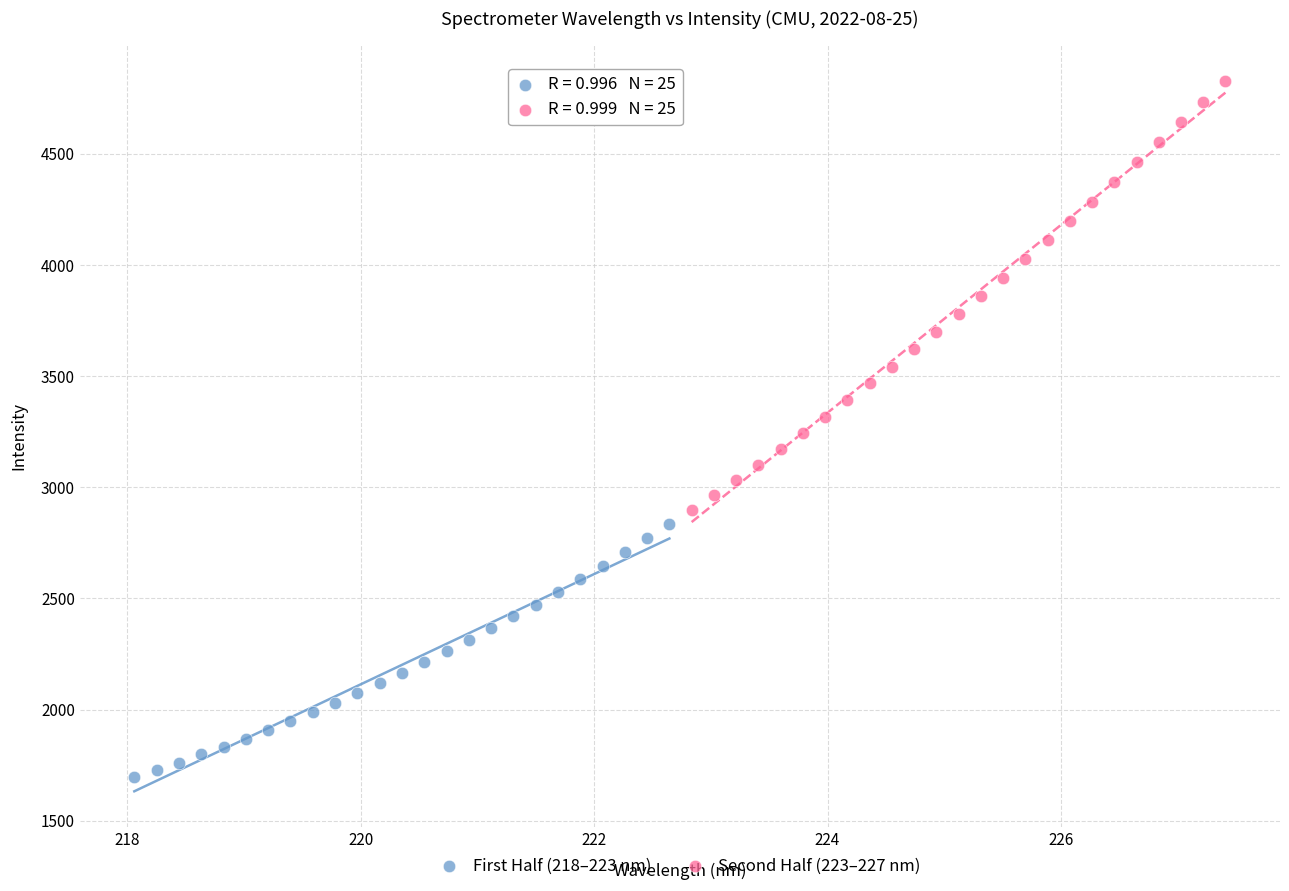

Which series reaches the maximum Y coordinate?

Second Half (223–227 nm)